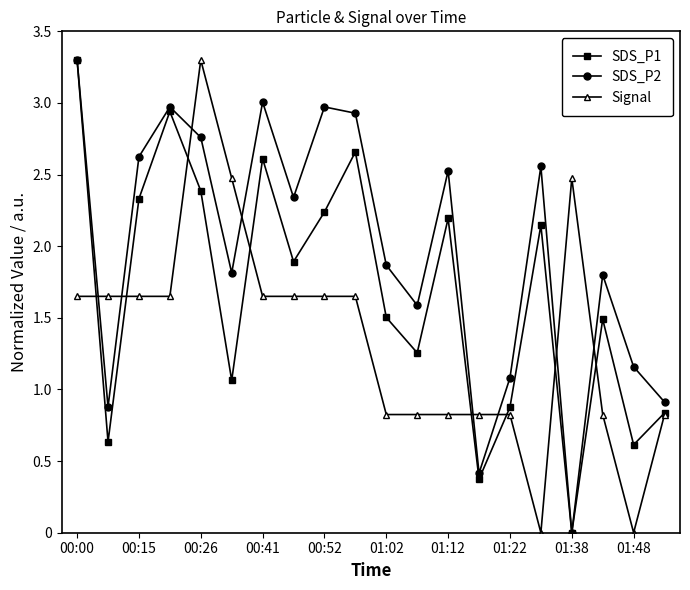

Which series has the largest total across all categories?

SDS_P2